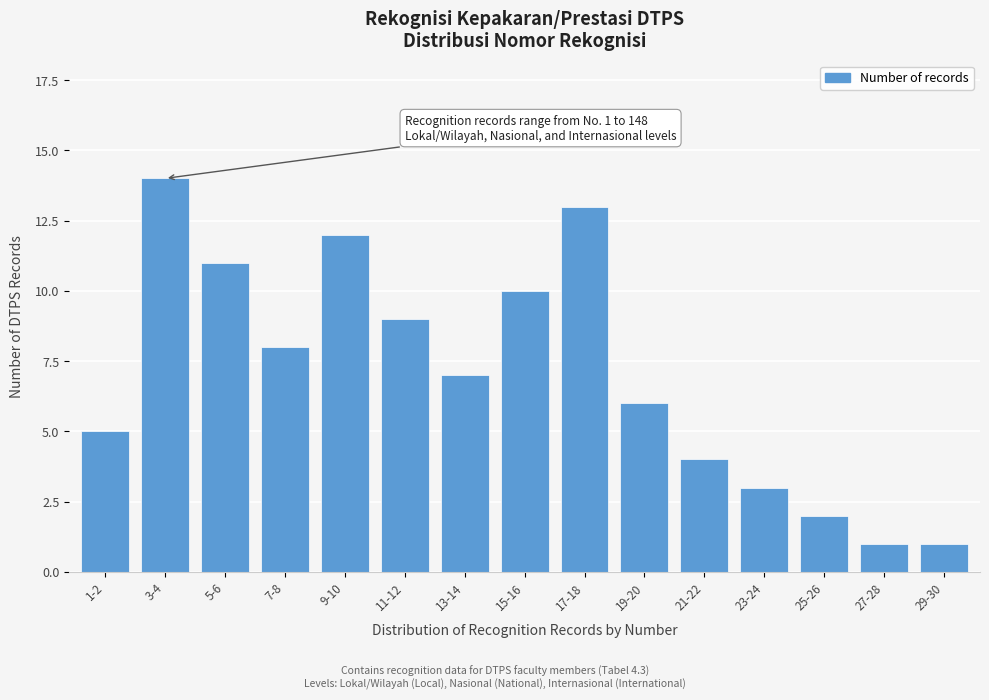

Reading left to right, extract all data points from this chart.

1-2=5	3-4=14	5-6=11	7-8=8	9-10=12	11-12=9	13-14=7	15-16=10	17-18=13	19-20=6	21-22=4	23-24=3	25-26=2	27-28=1	29-30=1